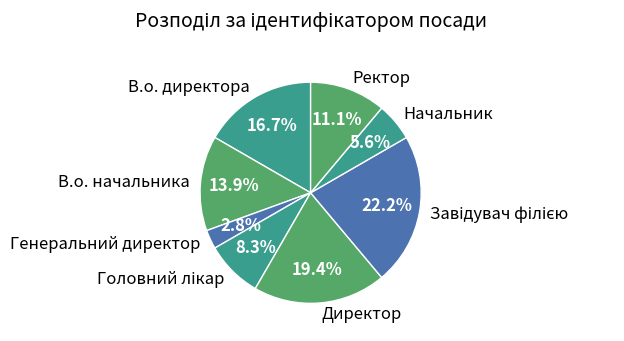

What is the smallest slice in the pie chart?

Генеральний директор